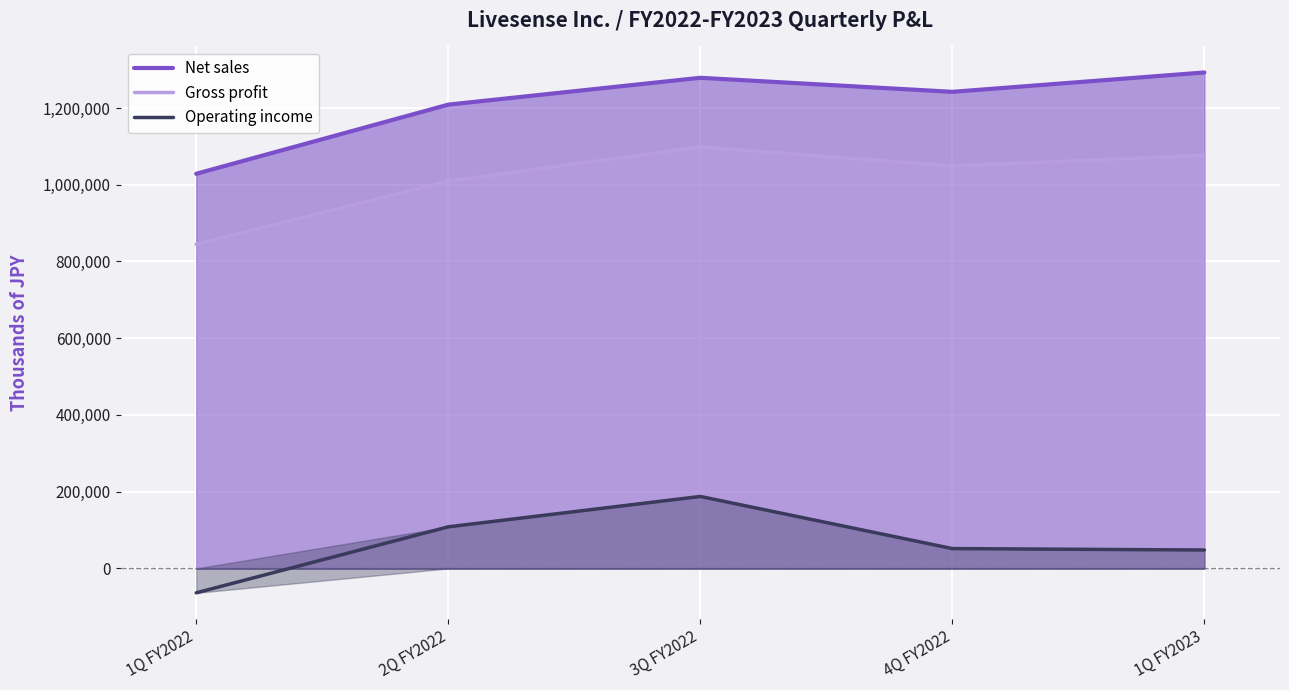

Is the value of Net sales at 3Q FY2022 greater than the value of Gross profit at 4Q FY2022?

Yes